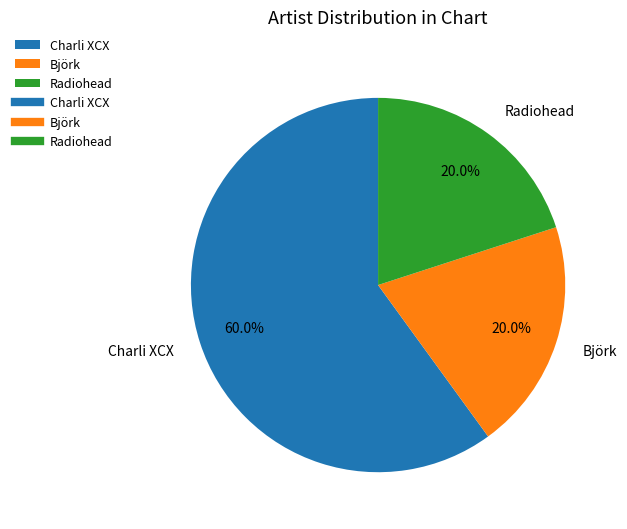

To the nearest percent, what is the combined percentage of Charli XCX and Radiohead?

80%